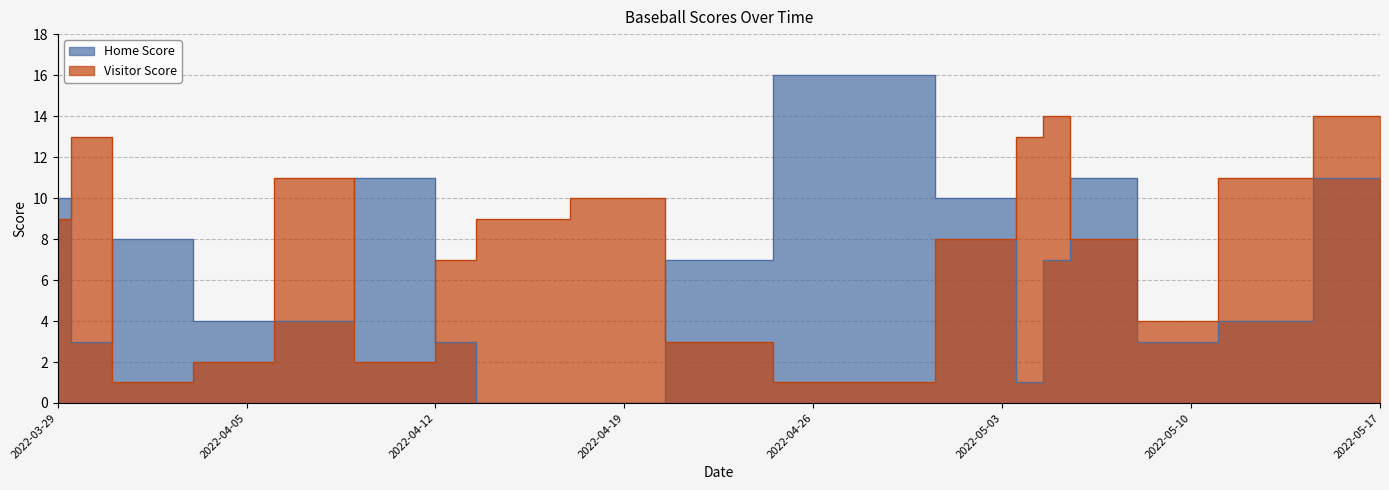

Is it true that Visitor Score equals 5 at 2022-03-30?

False